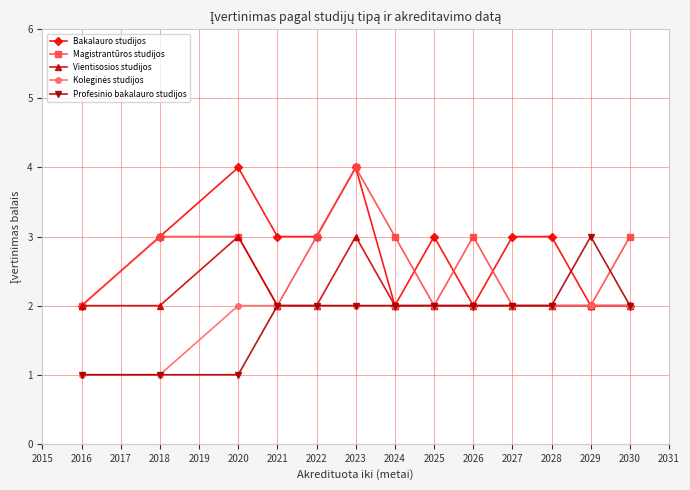

At which label does Magistrantūros studijos reach its peak?

2023